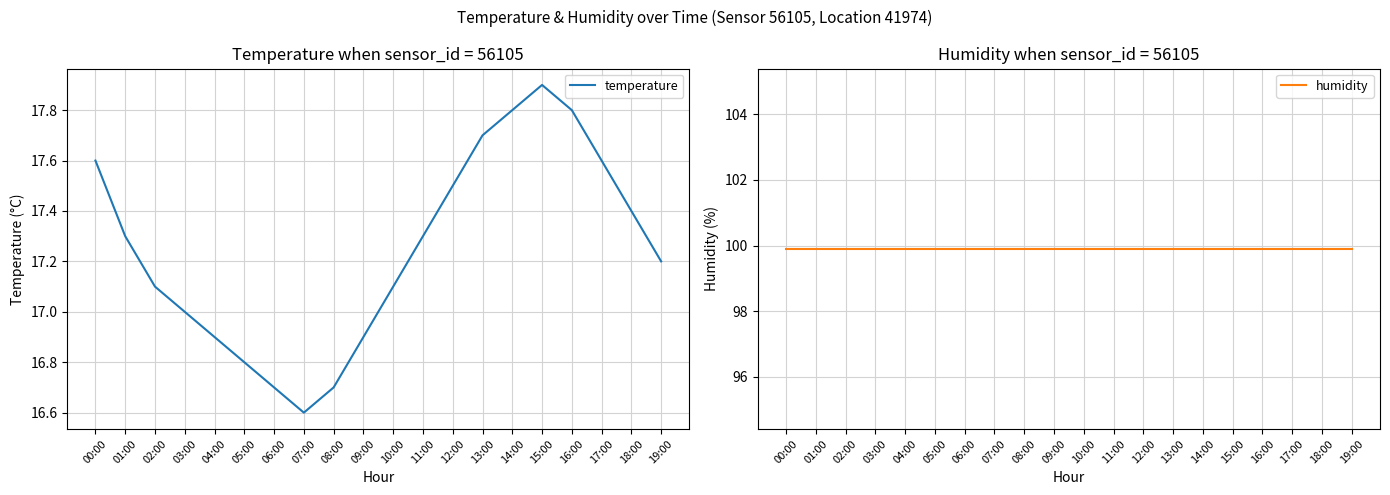

True or false: humidity has more than 1 points higher than both neighbors.

False